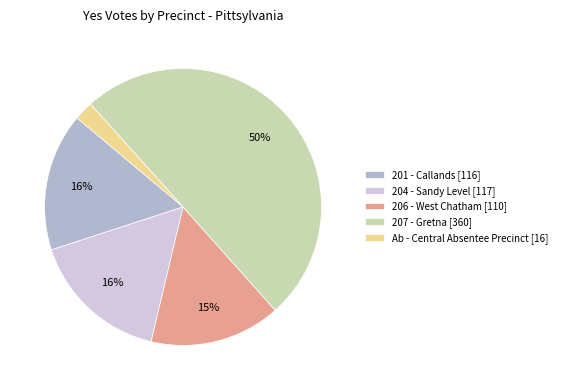

How many segments does this pie chart have?

5